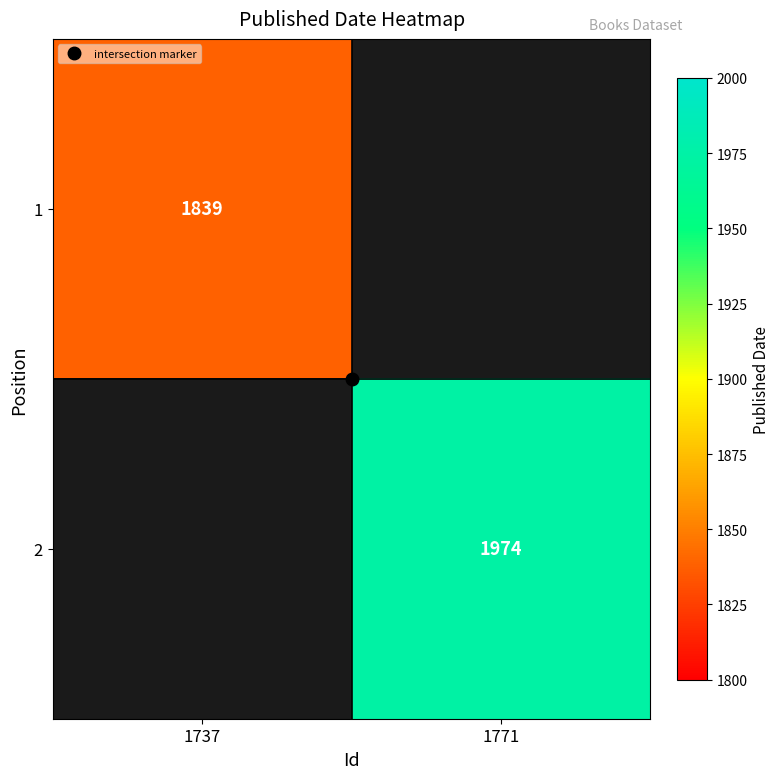

Is the value of 2 at 1771 greater than the value of 1 at 1771?

No